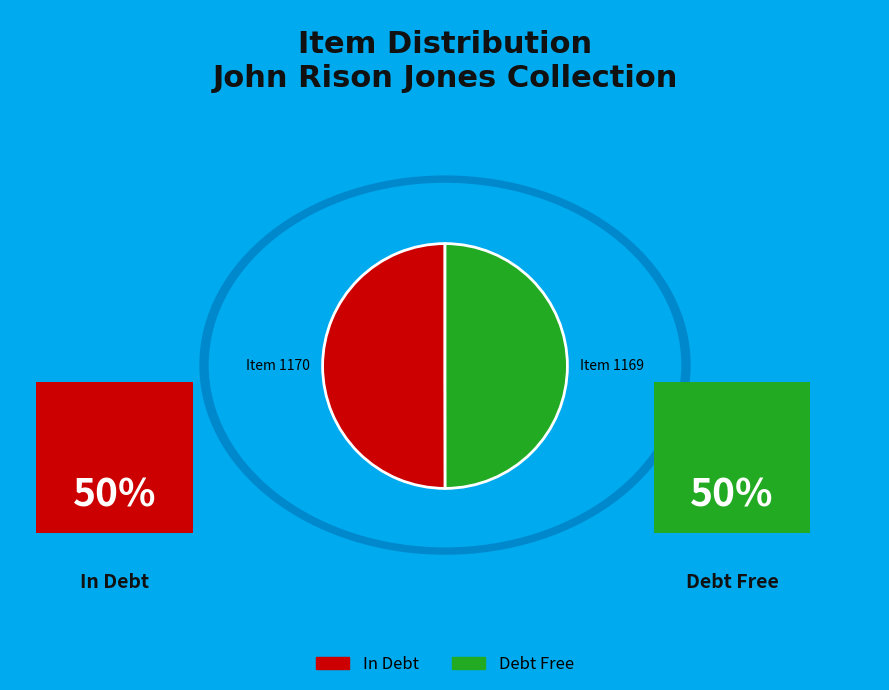

Is it true that Debt Free is 44% of the pie?

False